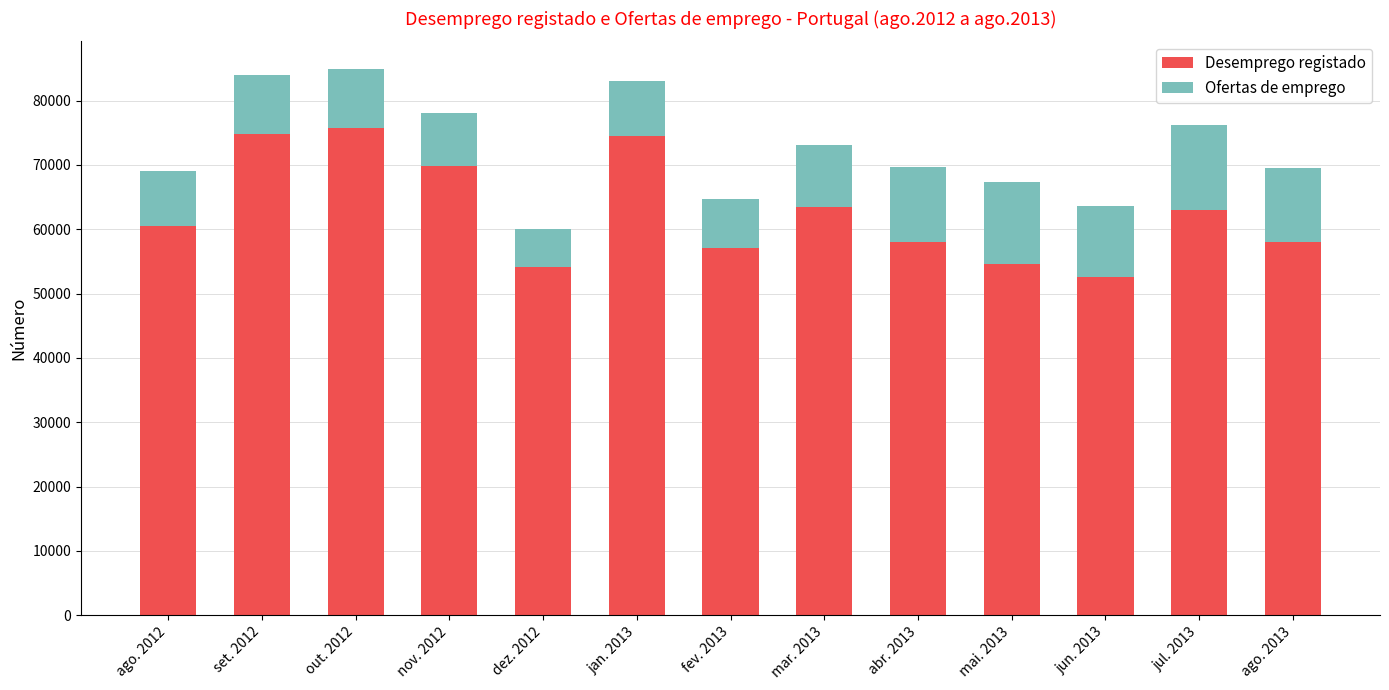

True or false: Desemprego registado has a value of 39477 at ago. 2012.

False